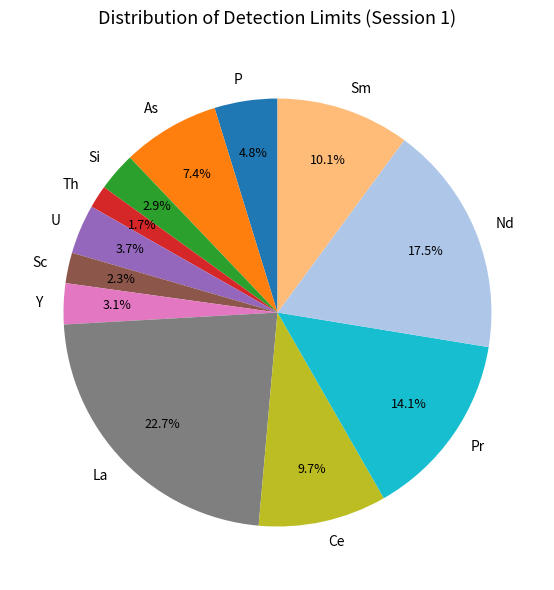

Is it true that Th is 13% of the pie?

False